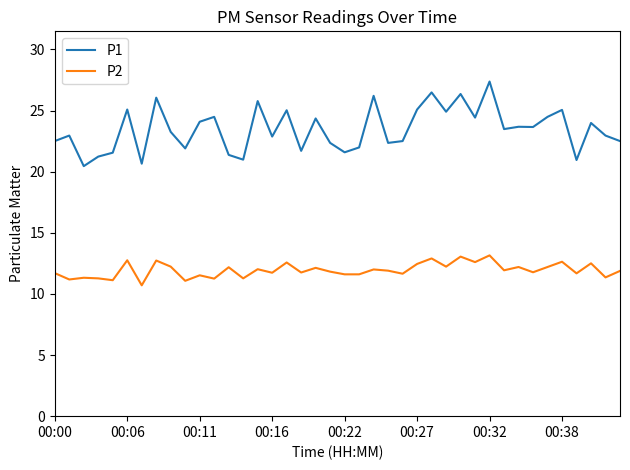

List the series in order of their overall mean, lowest first.

P2, P1